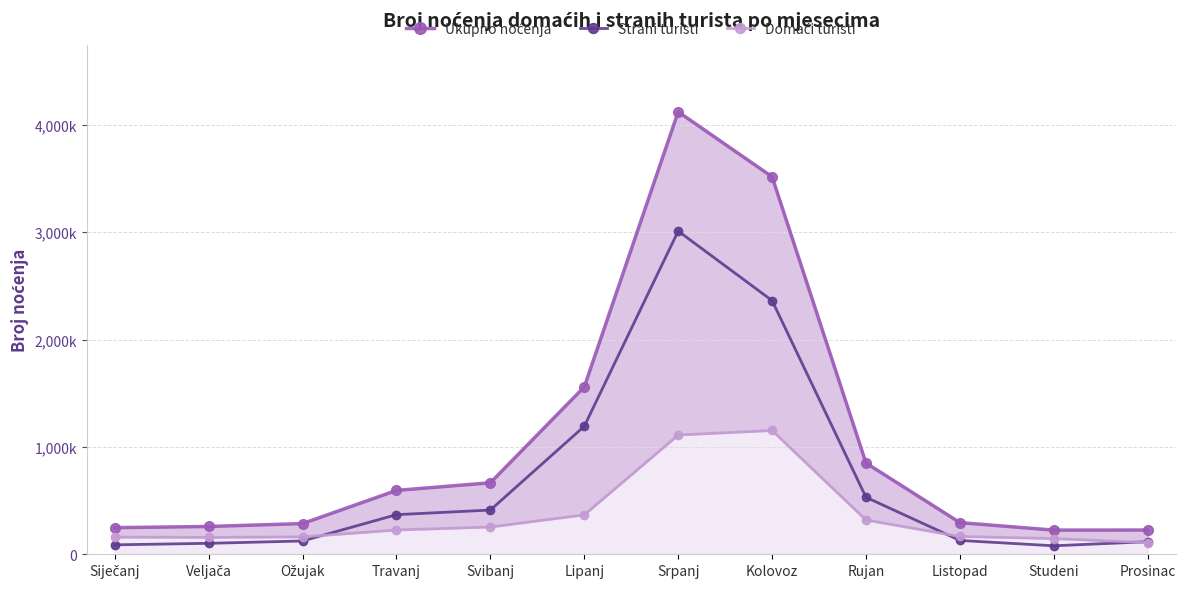

How many data points does each series have?

12